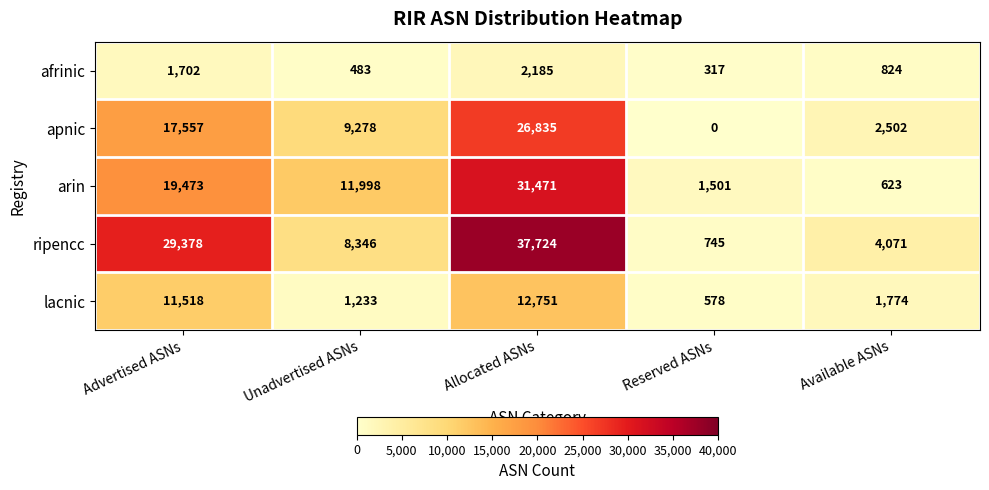

Which series has the largest total across all categories?

ripencc